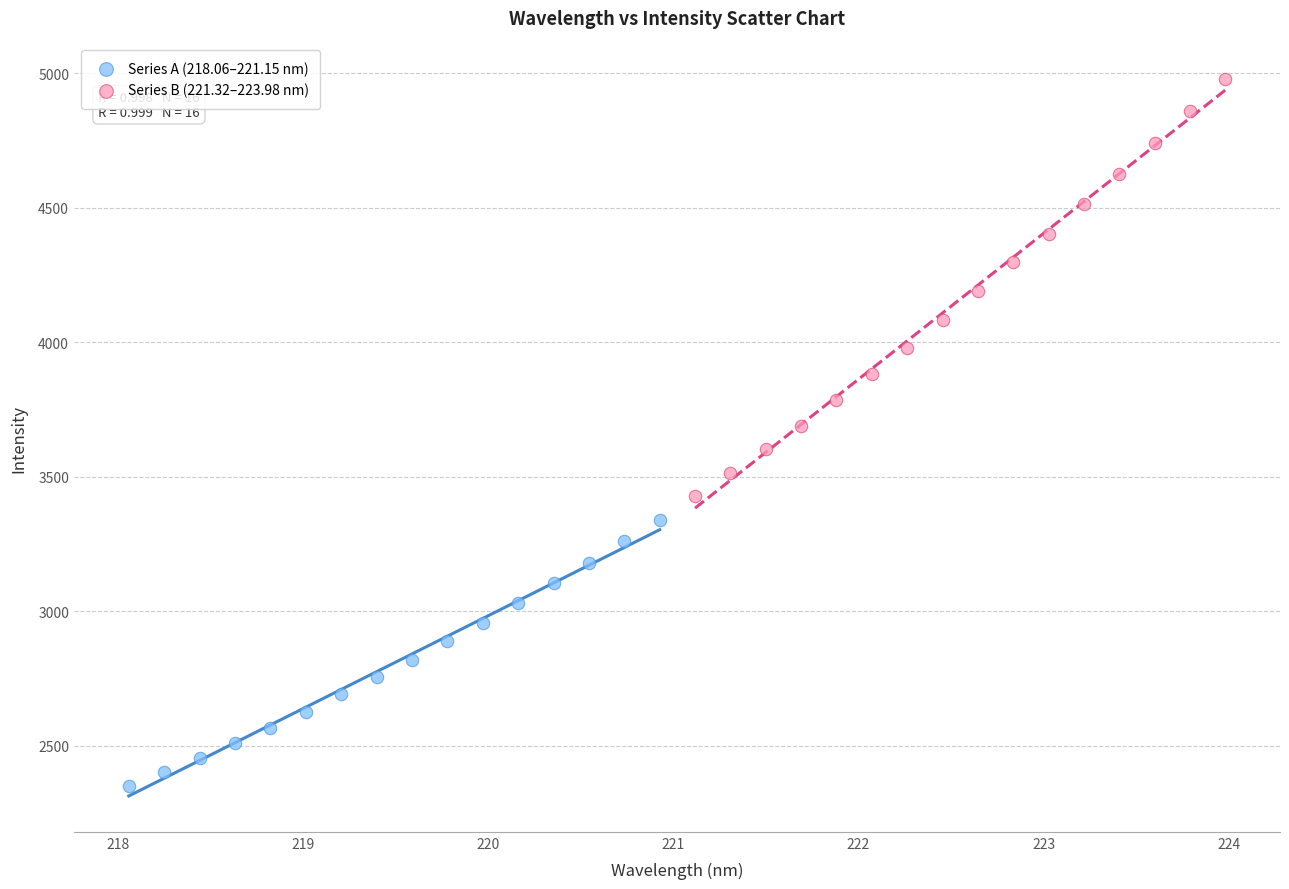

Which series reaches the minimum Y coordinate?

Series A (218.06–221.15 nm)